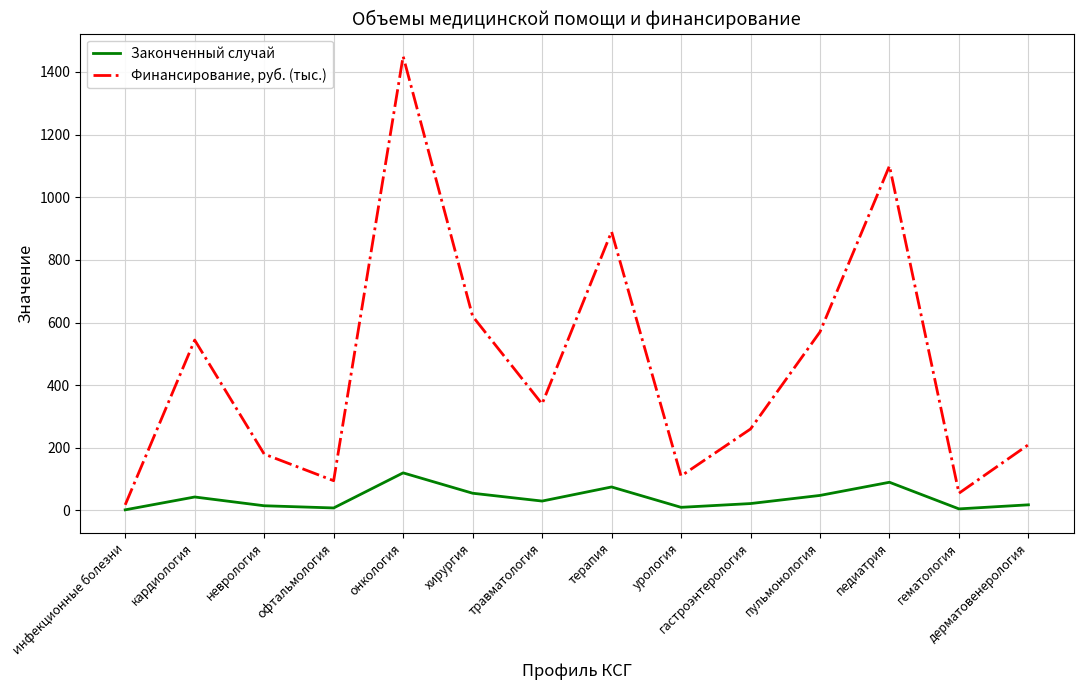

At which category is the sum across all series the highest?

онкология